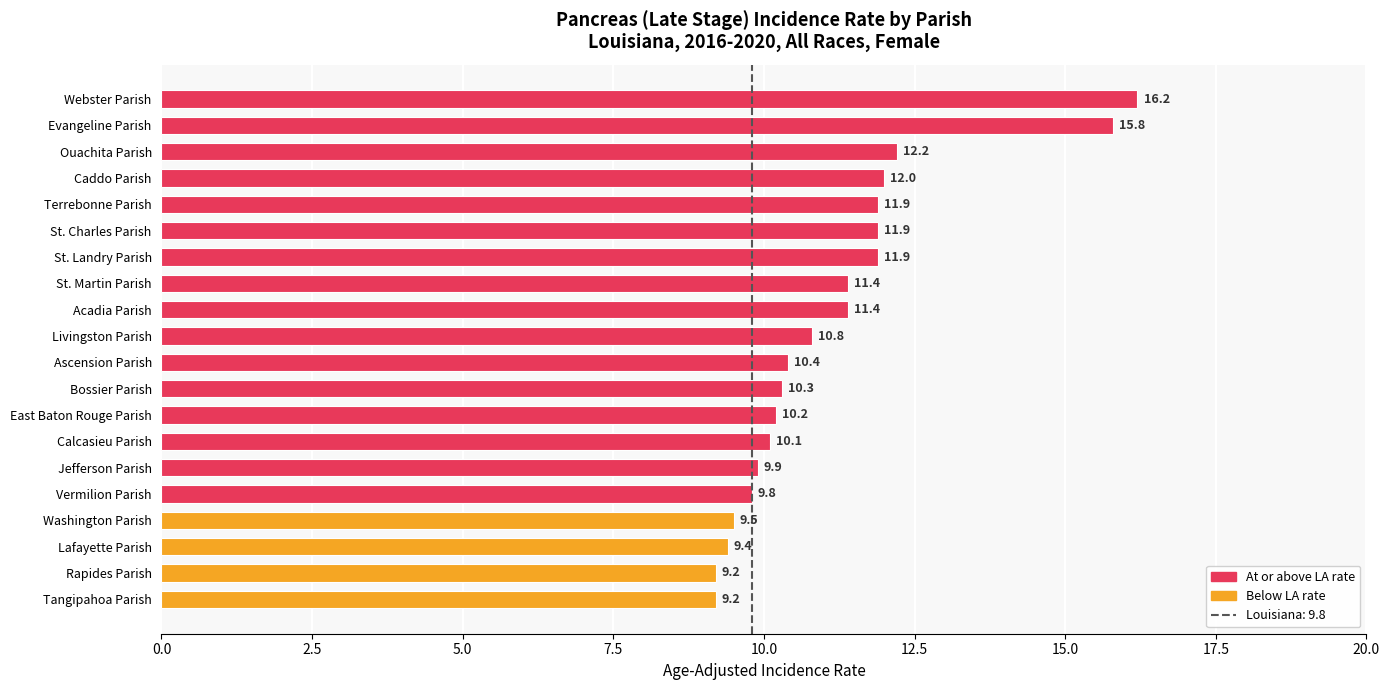

True or false: the data shows 4.9 at Acadia Parish.

False